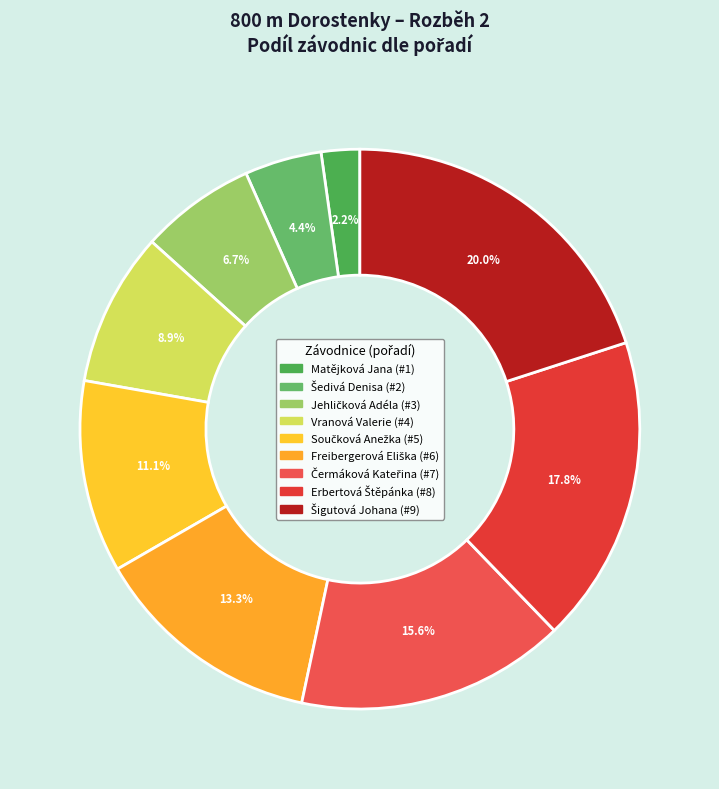

Count the number of slices in the pie.

9